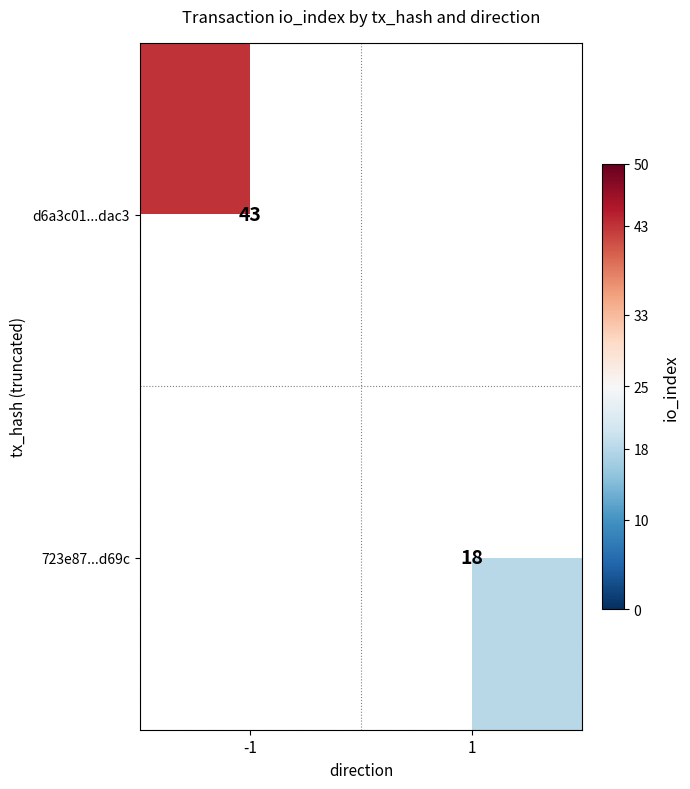

Is the value of 723e87...d69c at 1 greater than the value of d6a3c01...dac3 at -1?

No